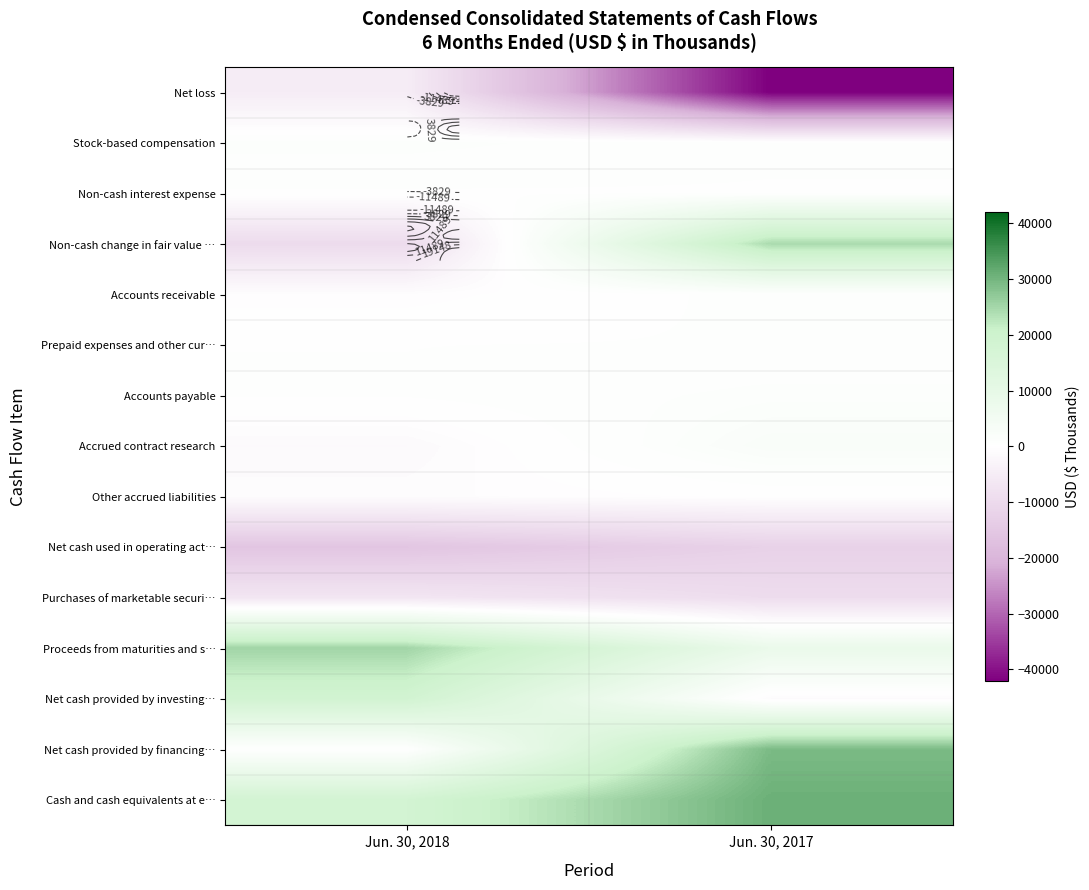

How many data points does each series have?

2